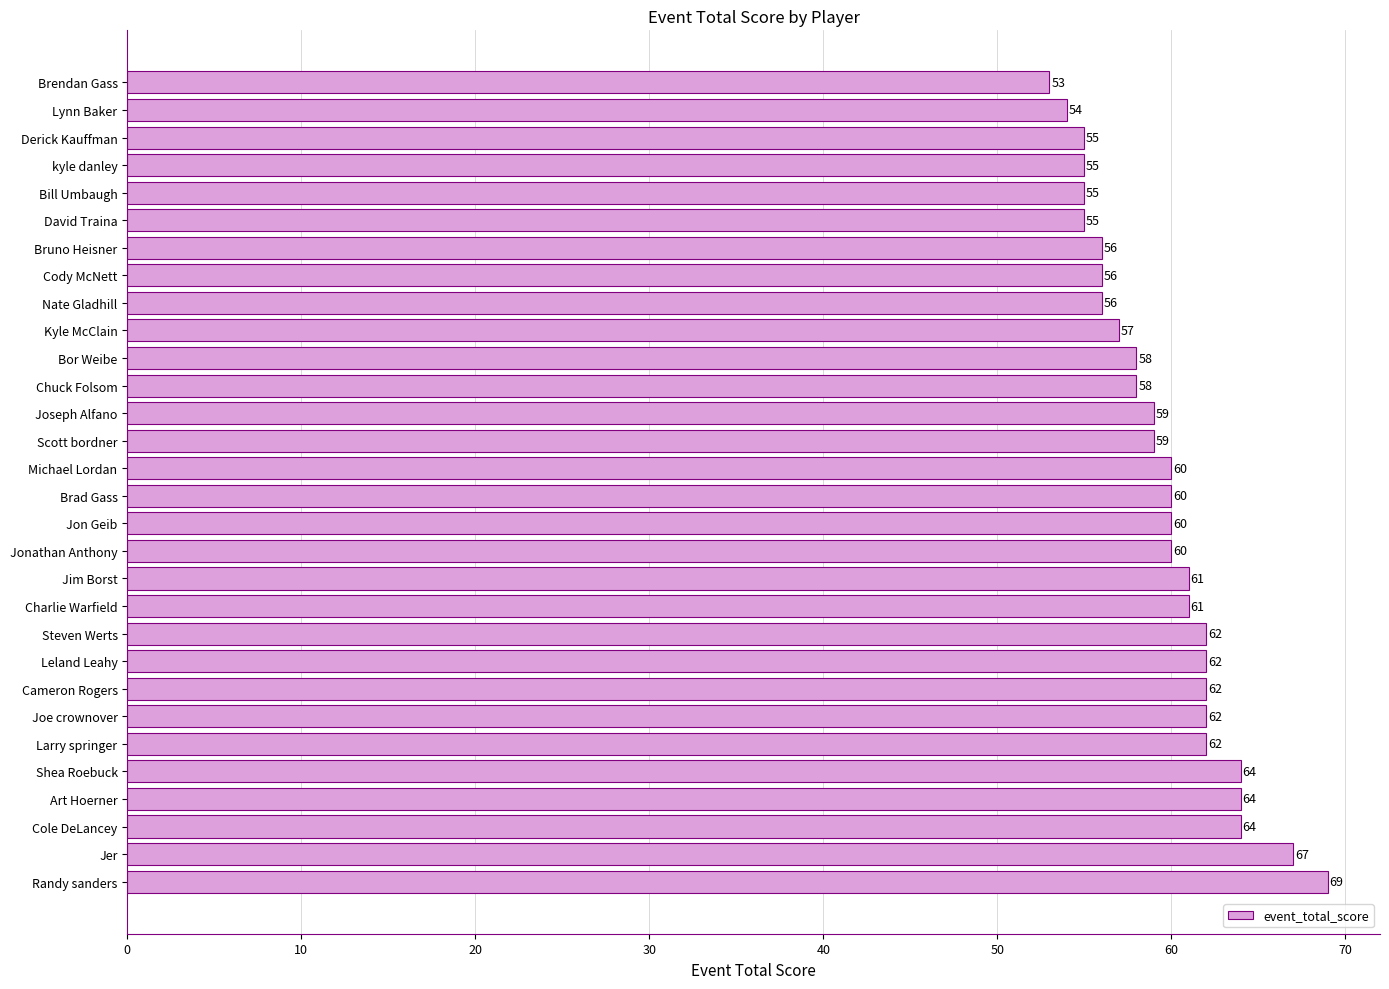

What is the sum of all values?

1786